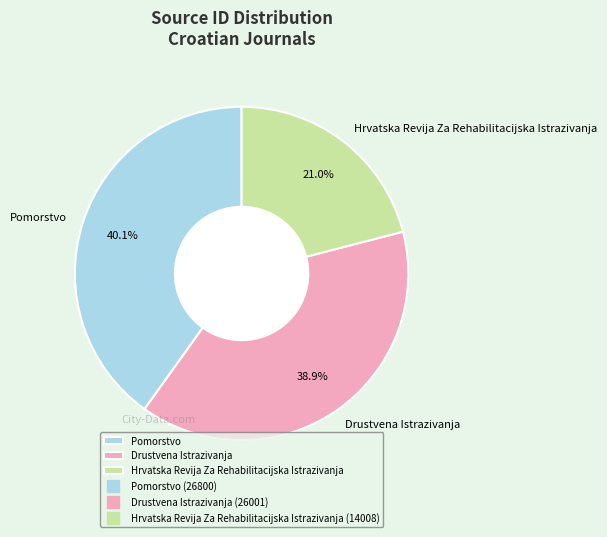

To the nearest percent, what percentage of the pie is Hrvatska Revija Za Rehabilitacijska Istrazivanja?

21%